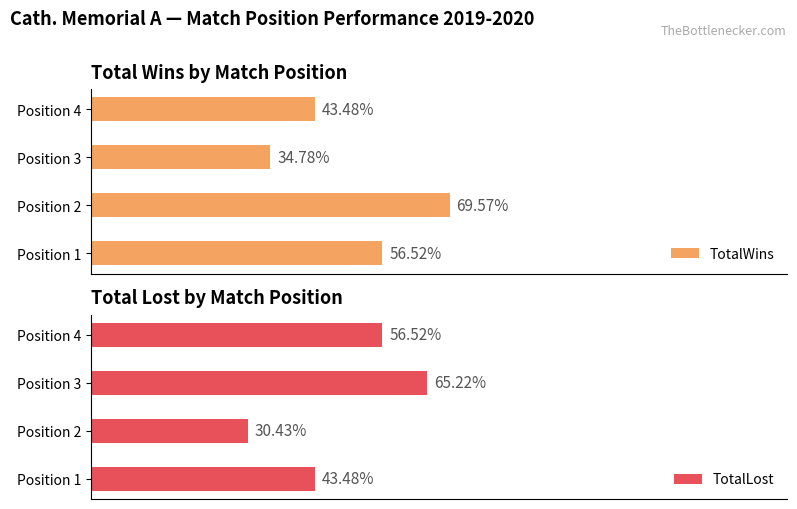

At how many categories does at least one series exceed 10?

4